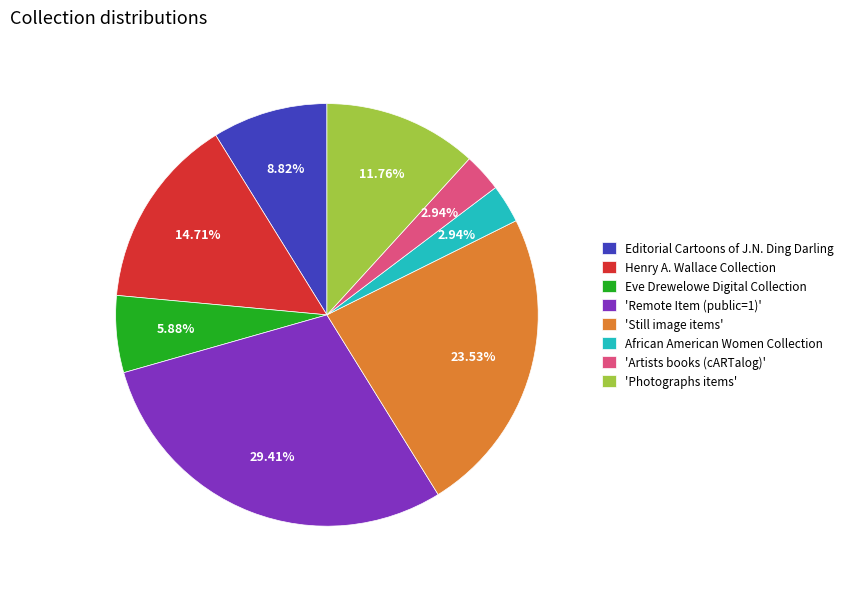

To the nearest percent, what percentage of the pie is Eve Drewelowe Digital Collection?

6%